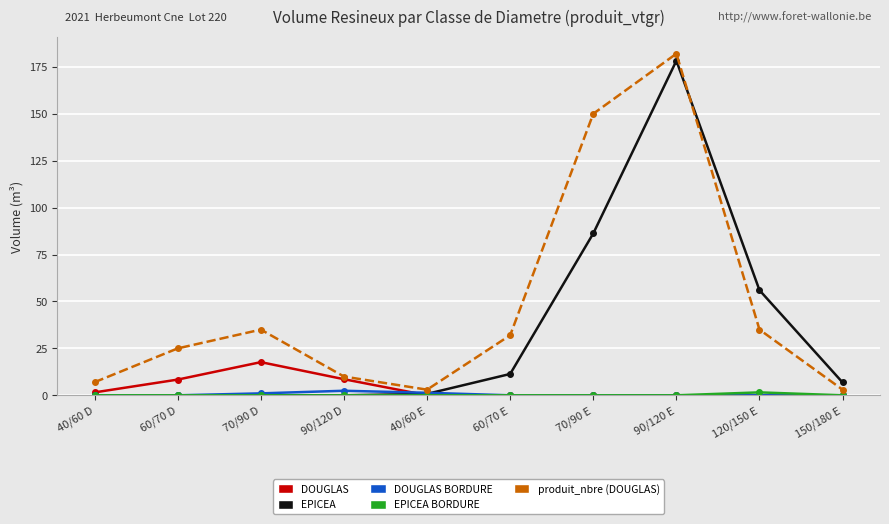

What is the difference between the highest and lowest values at 60/70 E?

32.0